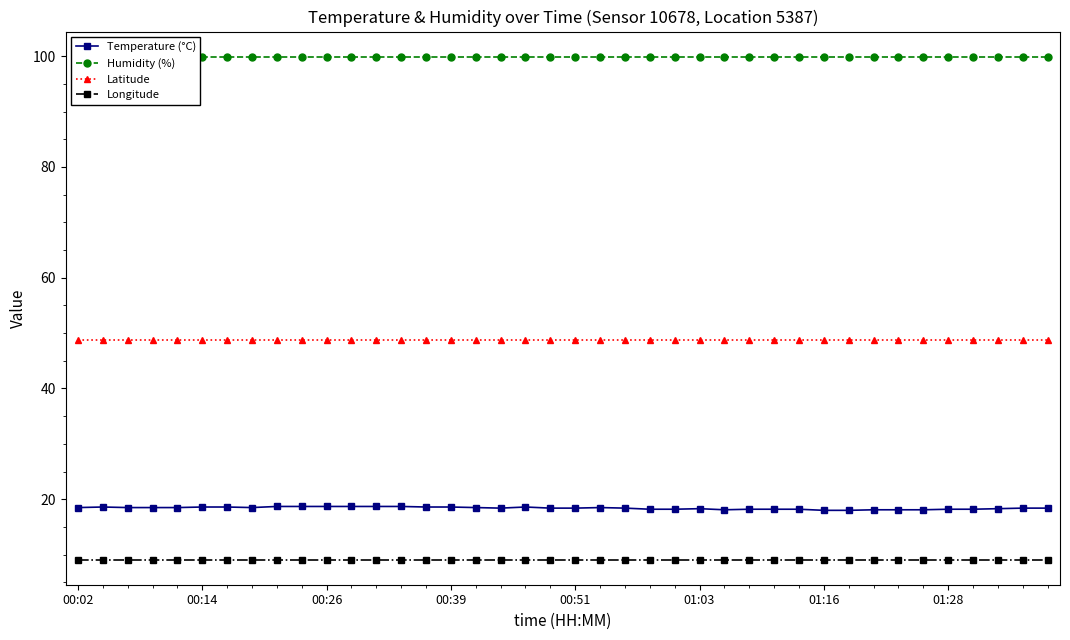

Which series has the widest spread of values?

Temperature (°C)